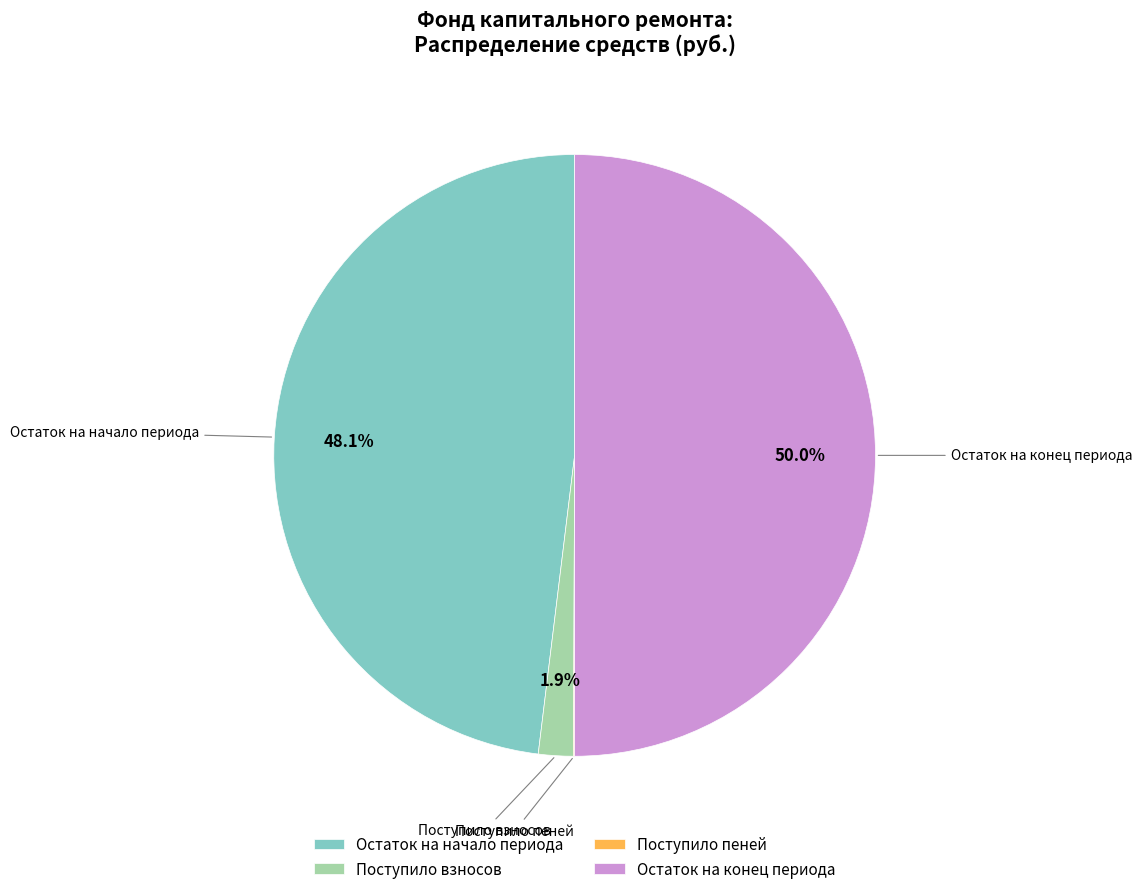

Between Поступило взносов and Остаток на начало периода, which is larger?

Остаток на начало периода